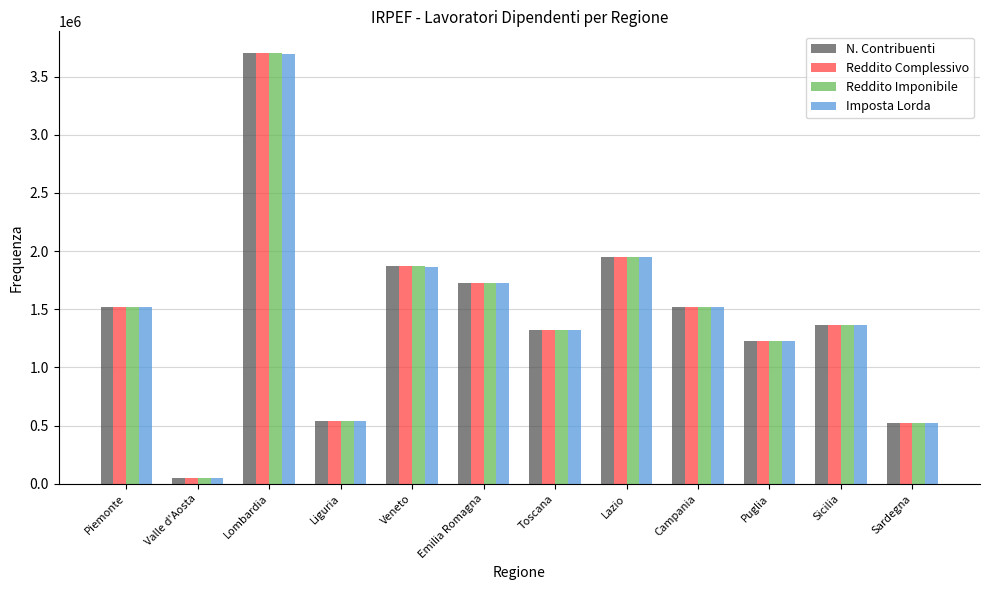

What is the difference between the second highest and second lowest values in the Imposta Lorda series?

1426192